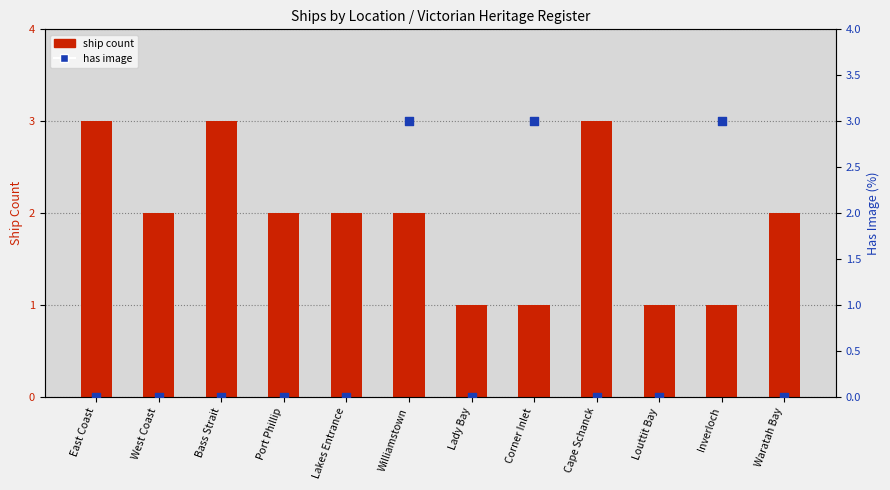

Is the value of has image at Waratah Bay greater than the value of ship count at Corner Inlet?

No